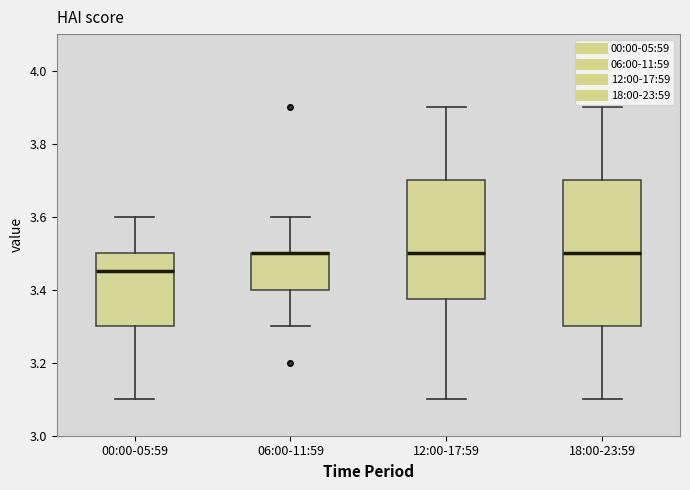

Which box is the tallest, from its lower edge to its upper edge?

18:00-23:59